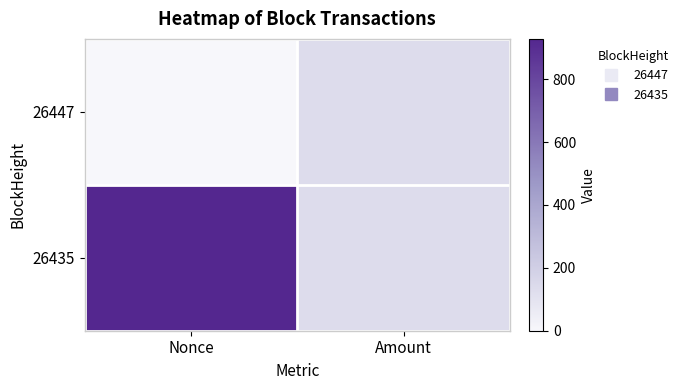

What is the total value across all series at Amount?

273.0